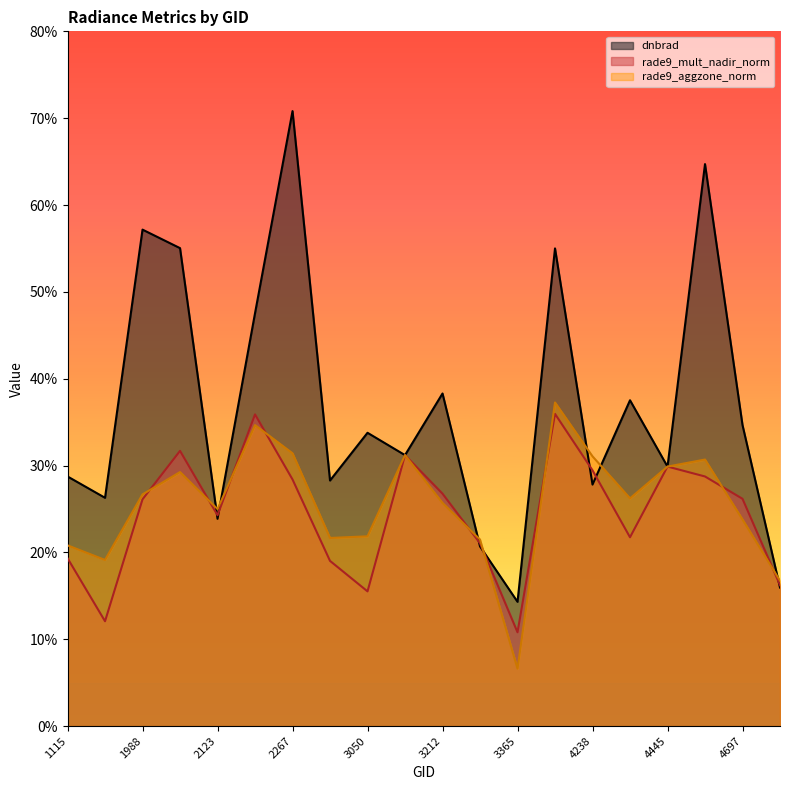

How many series are shown in this chart?

3